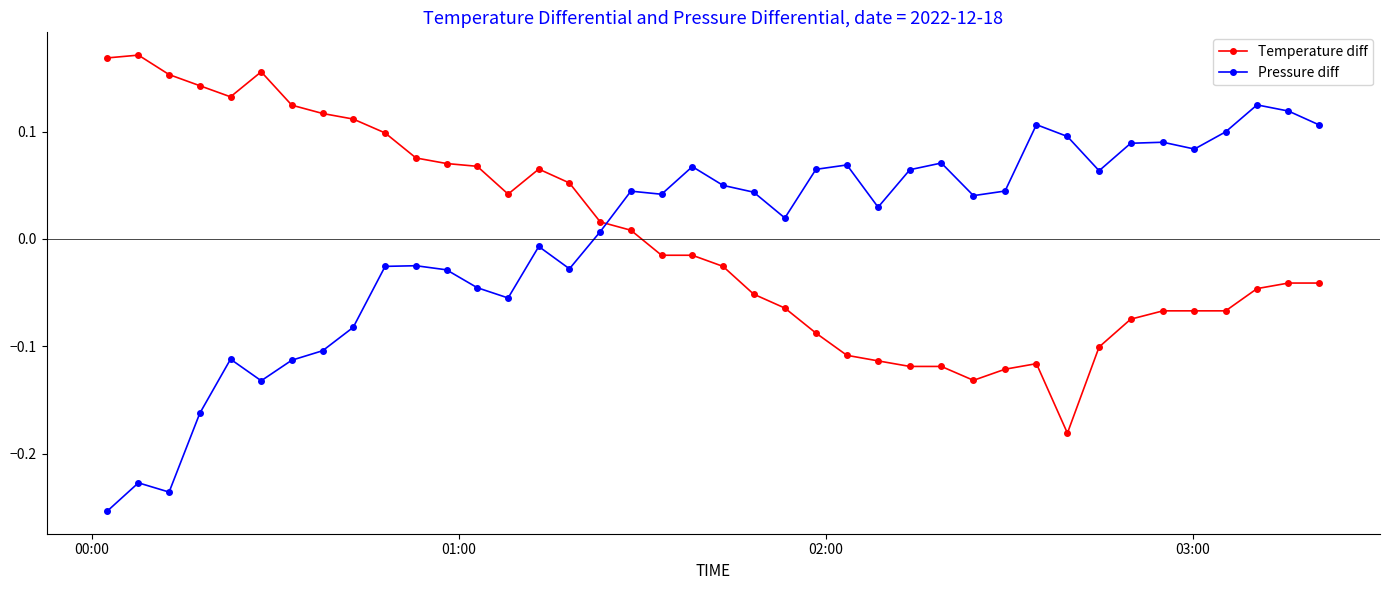

At how many categories does at least one series exceed 0?

40